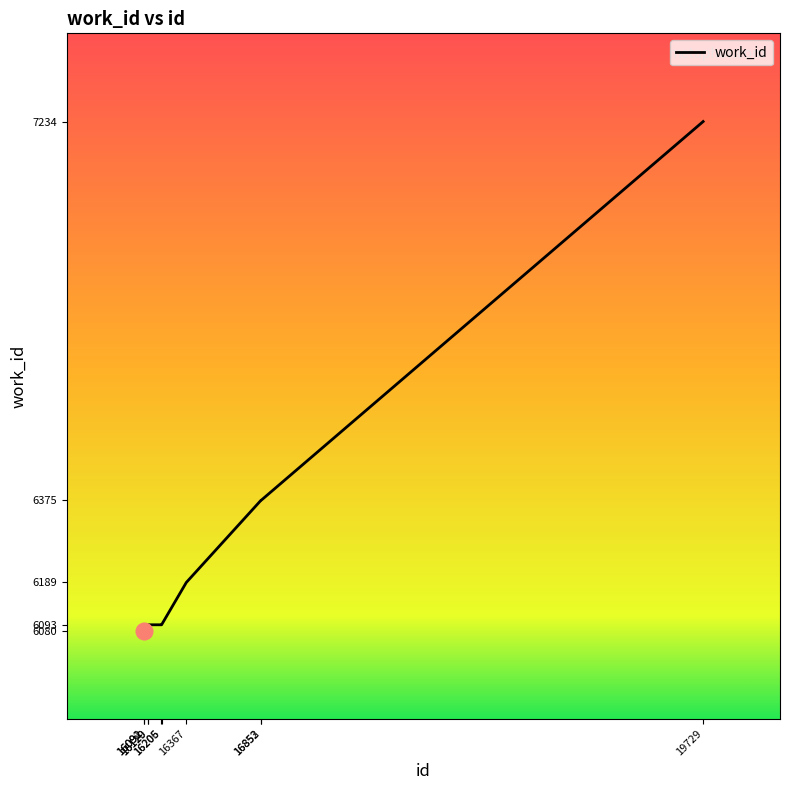

What value does the data have at 16367?

6189